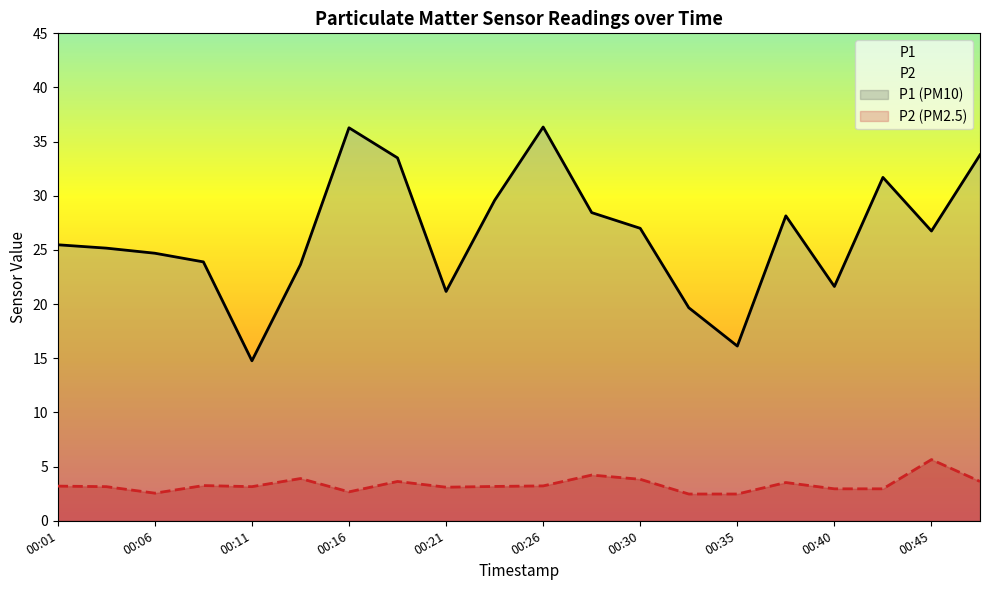

True or false: P1 and P2 intersect in this chart.

False